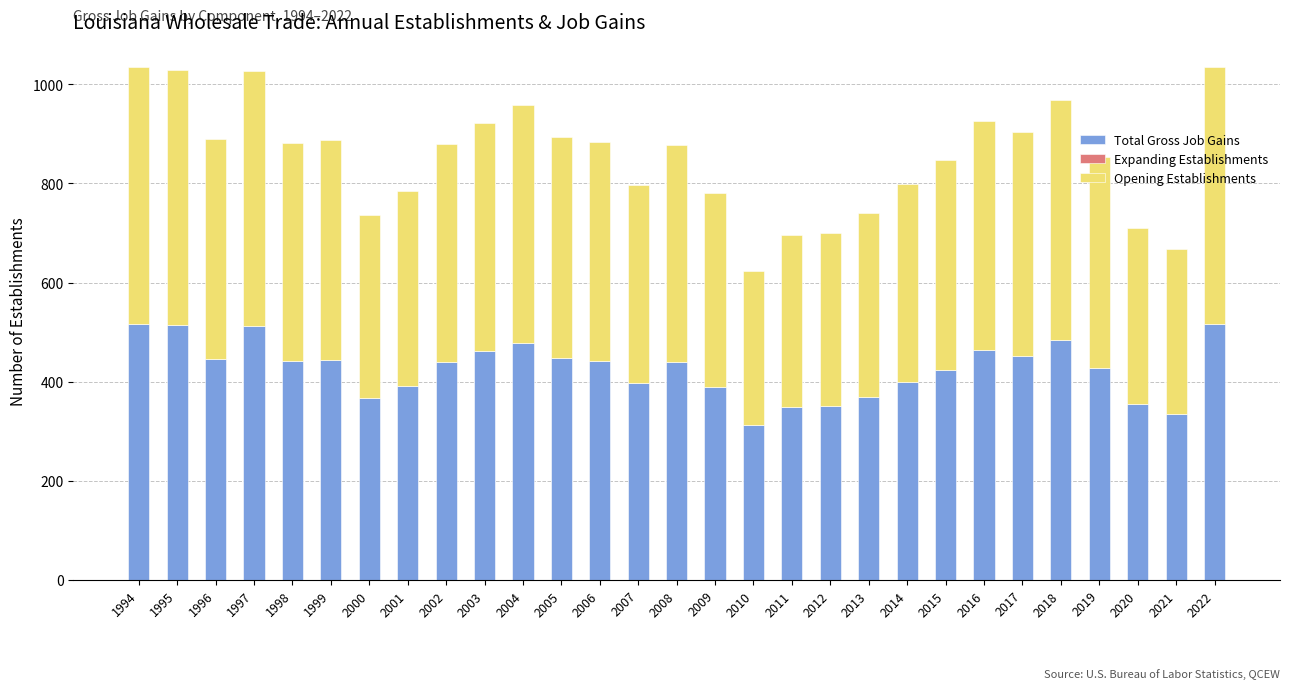

How many series are shown in this chart?

2